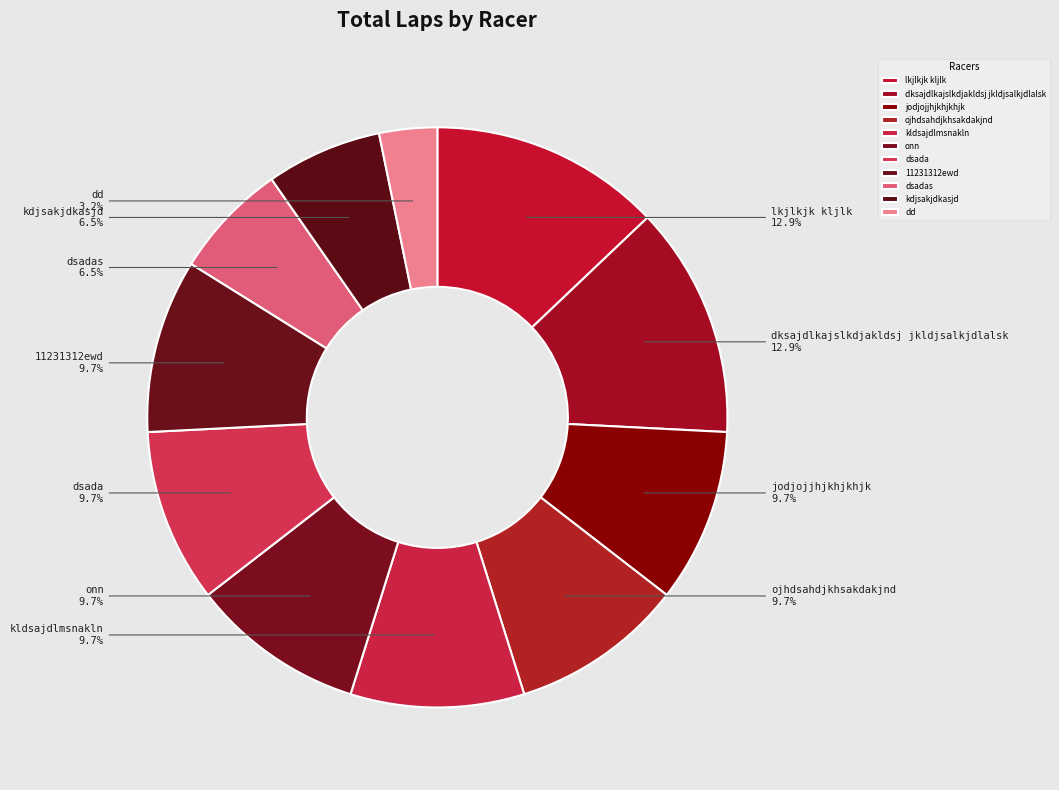

What percentage is the dksajdlkajslkdjakldsj jkldjsalkjdlalsk slice, to the nearest percent?

13%